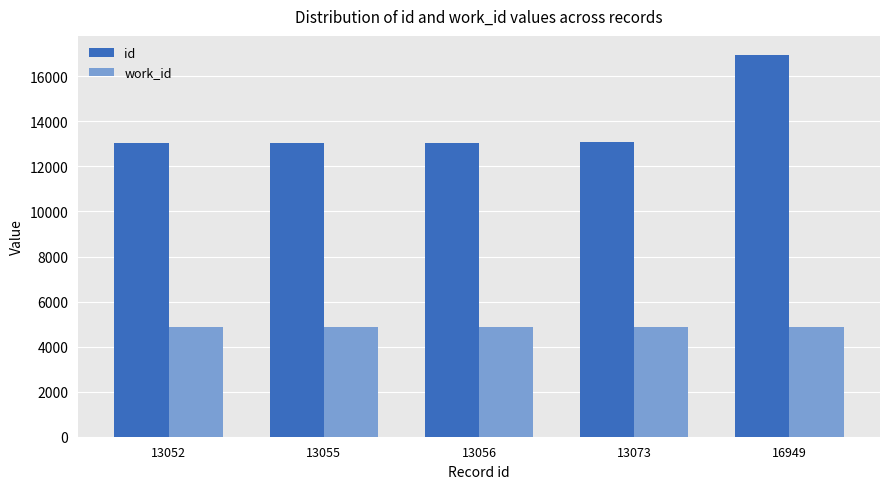

What is the smallest value displayed?

4875